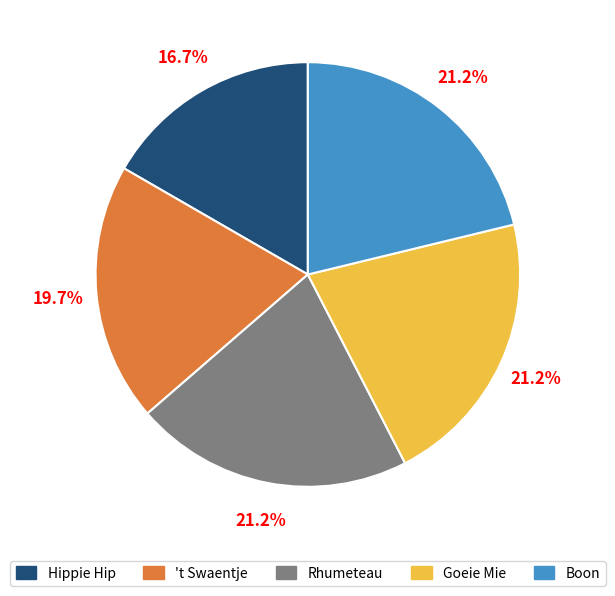

To the nearest percent, what is the average slice percentage?

20%